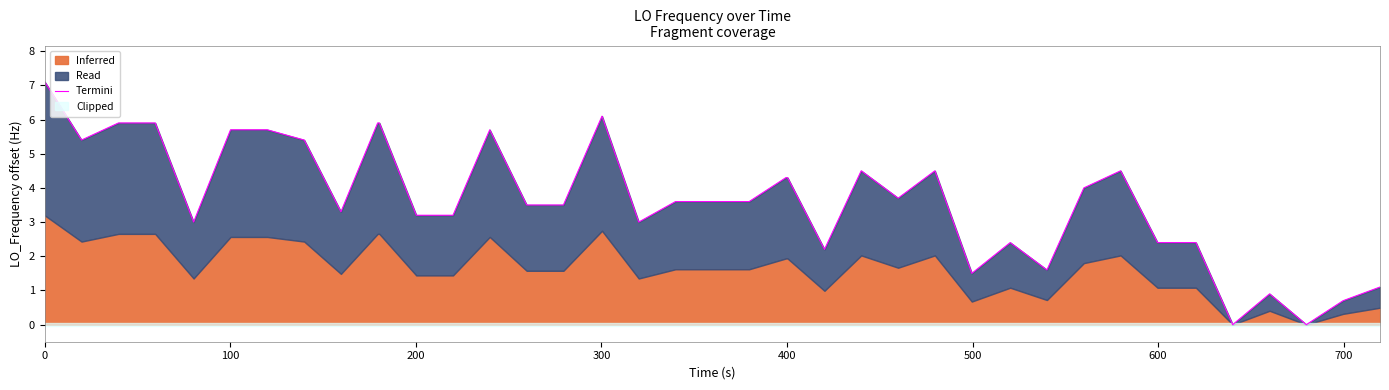

How many data points are less than 3?

12